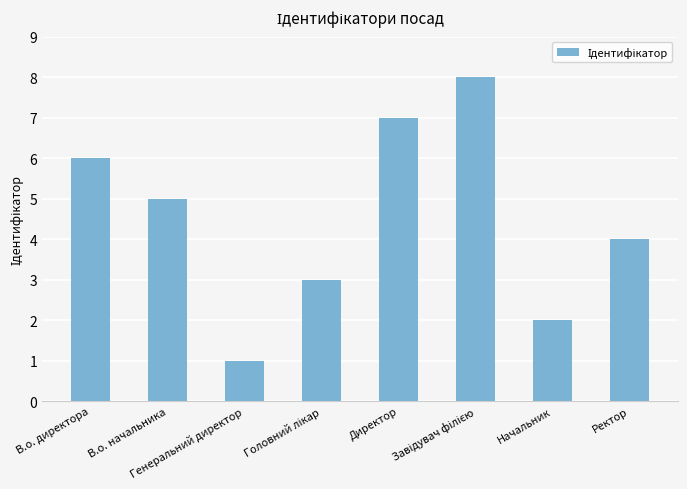

What is the difference between the second highest and minimum values?

6